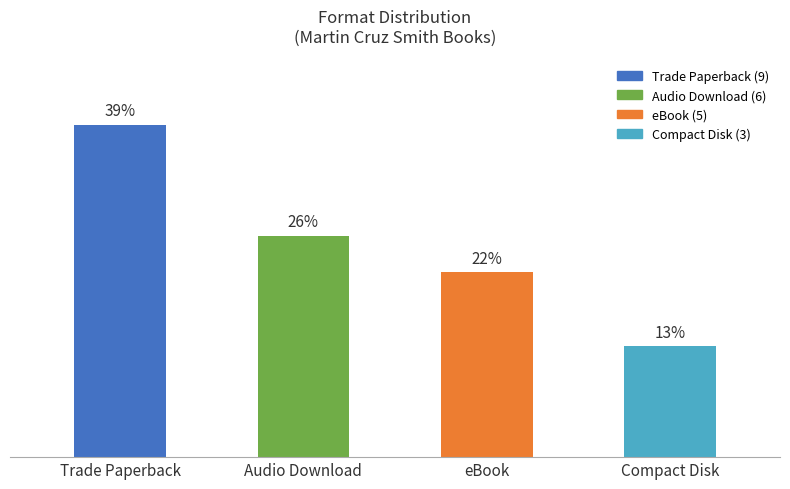

What is the average value?

6